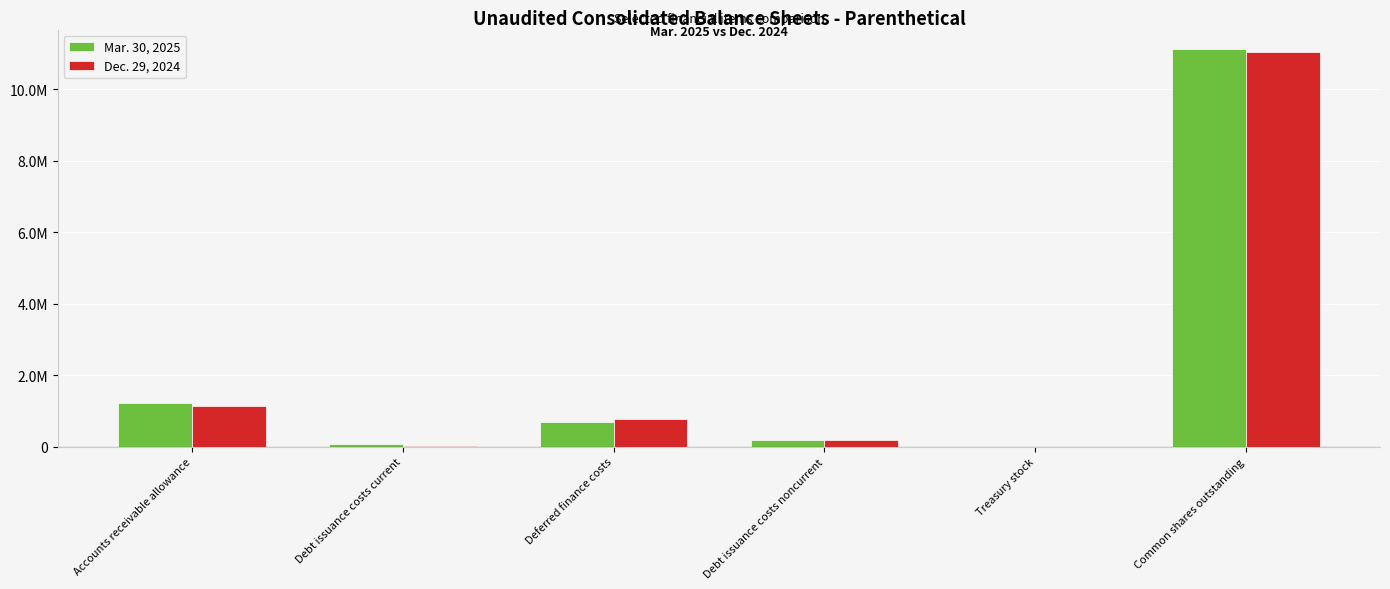

Are the bars grouped side by side (vs. stacked)?

Yes